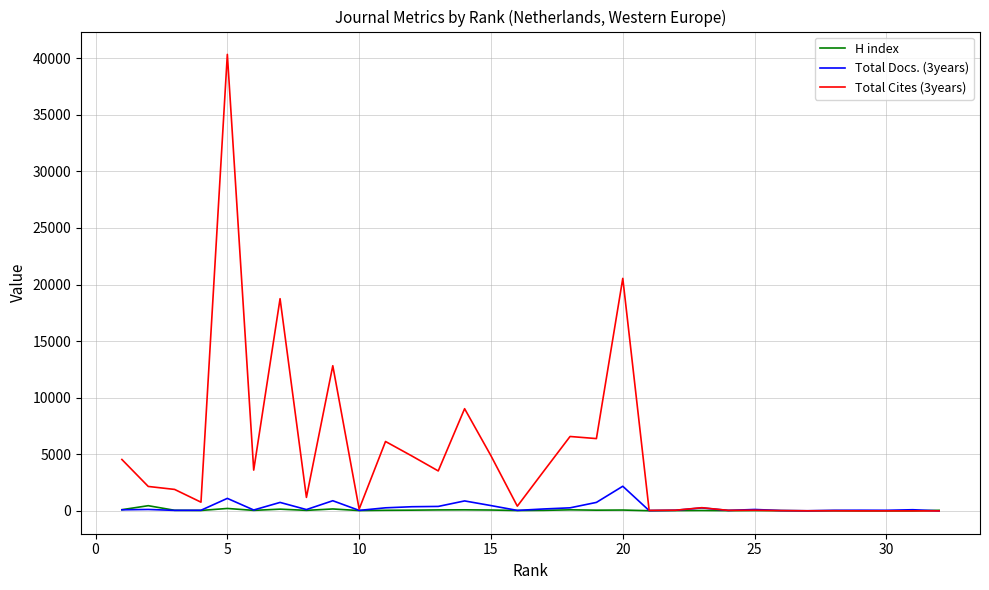

What is the maximum value shown in the chart?

40331